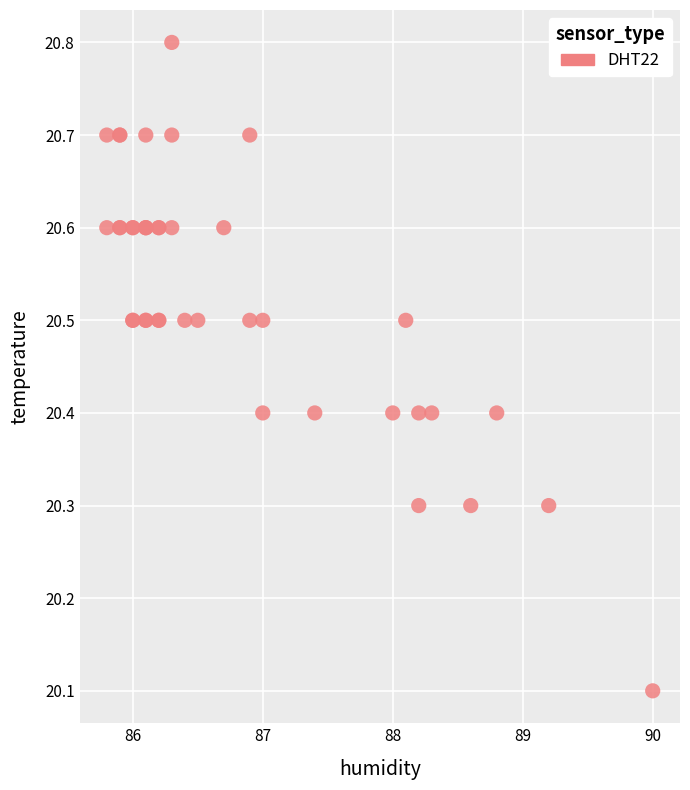

What Y value in the scatter plot is closest to 20?

20.1